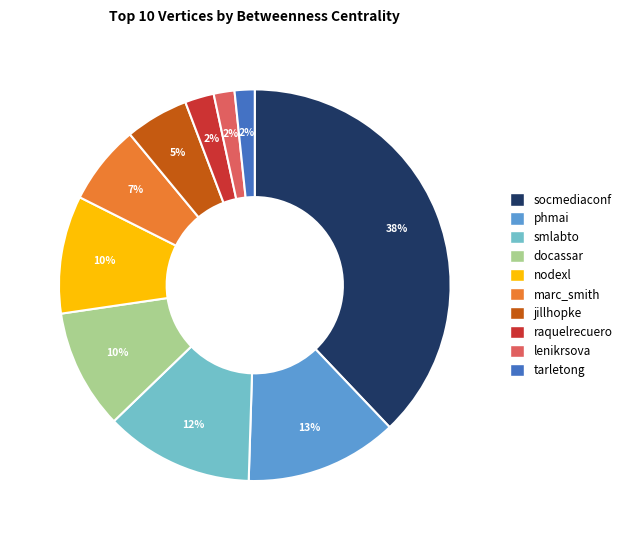

Combined, do marc_smith and docassar account for over 50%?

No